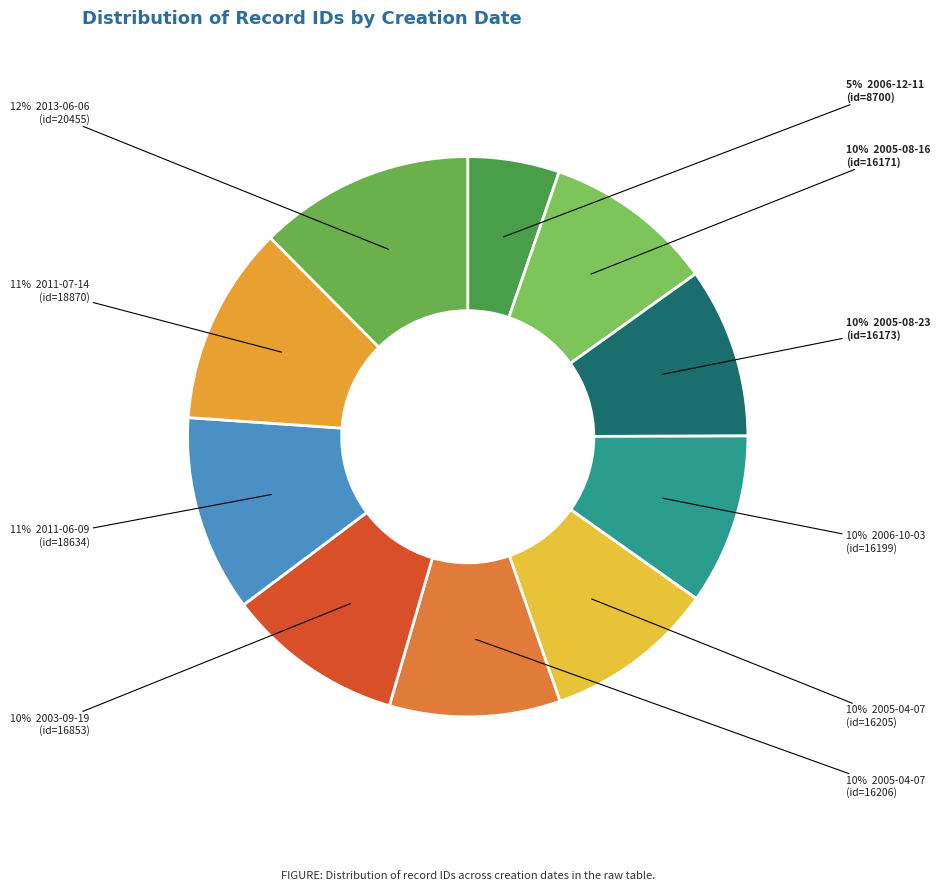

How many slices are in this pie chart?

10